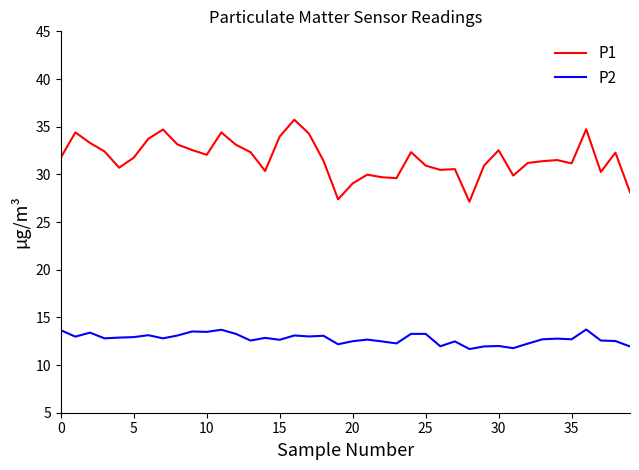

Which series has the largest total across all categories?

P1